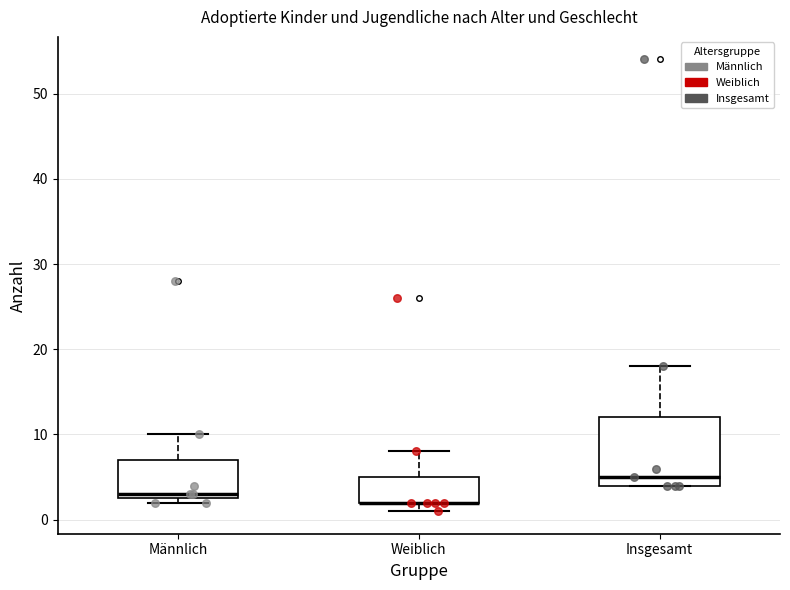

Comparing the boxes themselves (not the whiskers), which one is the tallest?

Insgesamt